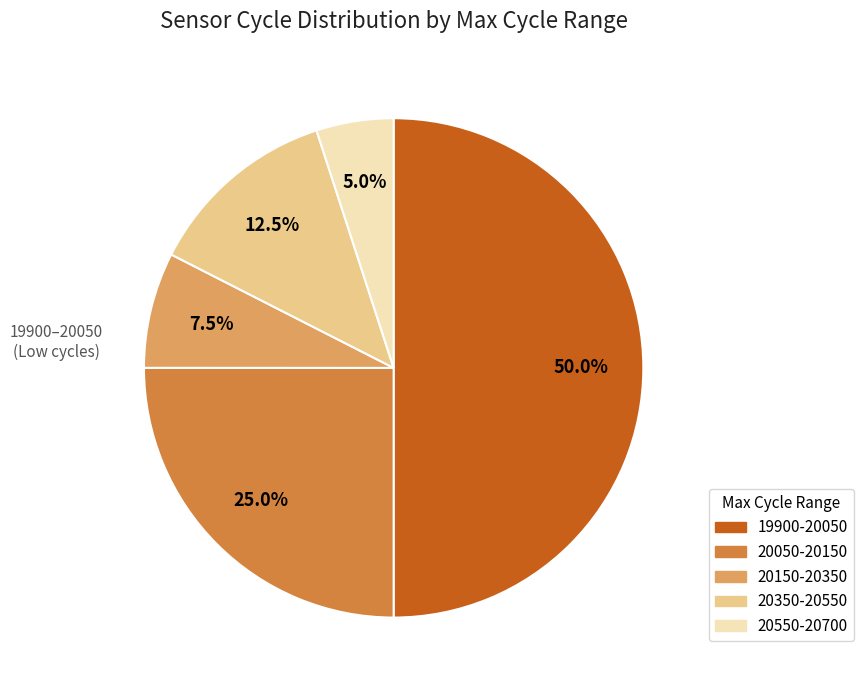

Count the number of slices in the pie.

5